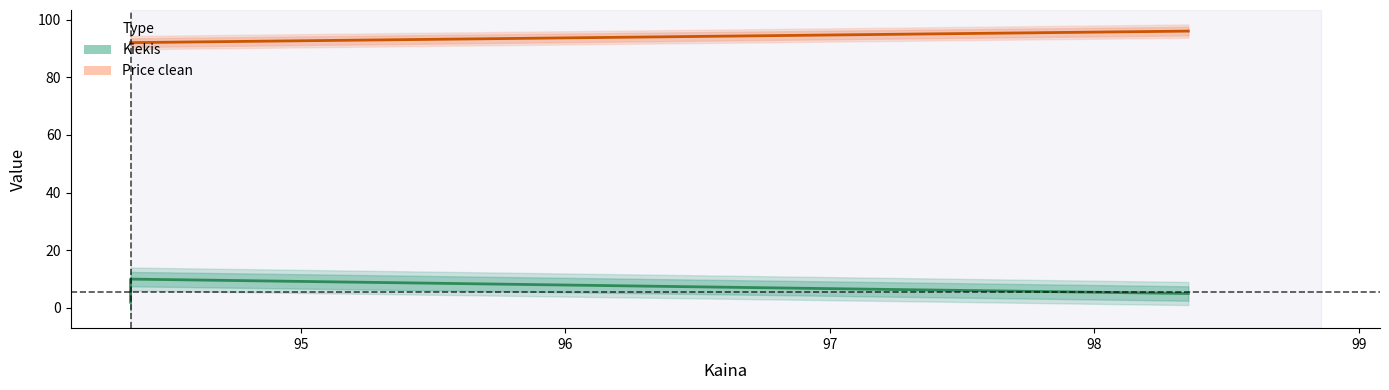

Is it true that Price clean equals 145 at 96?

False